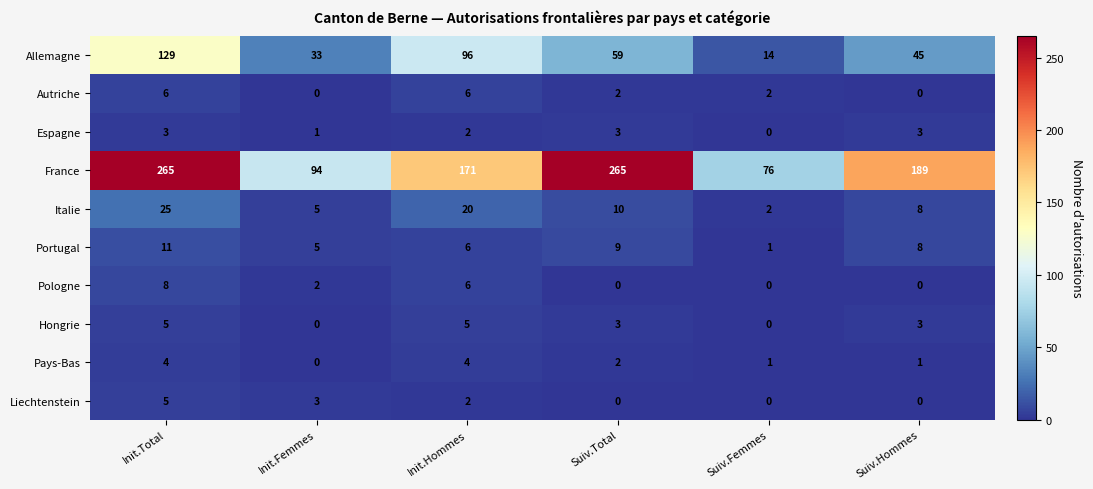

Which series has the largest range (max minus min)?

France